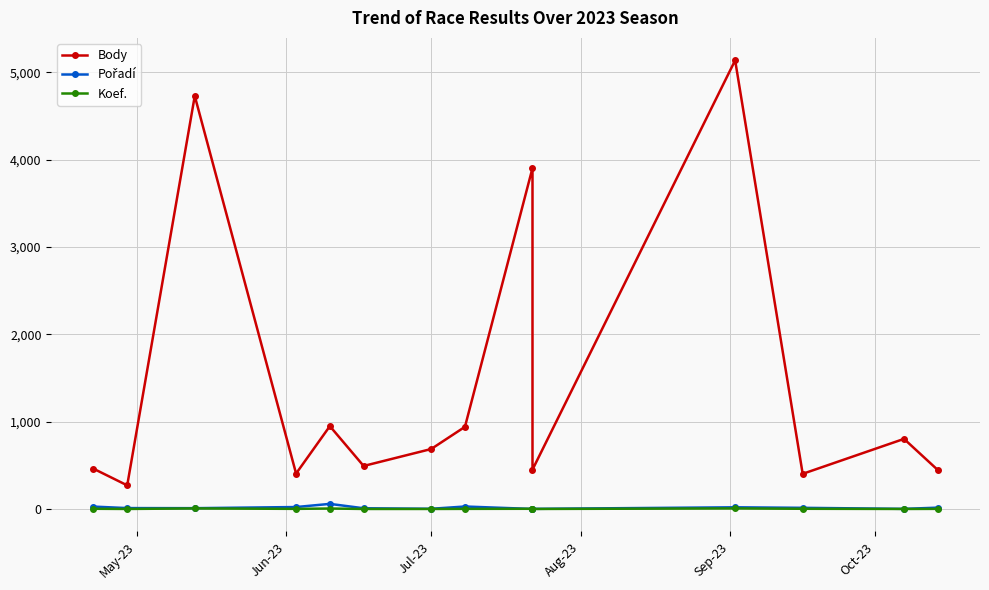

At which label does Koef. first exceed 3?

May-23